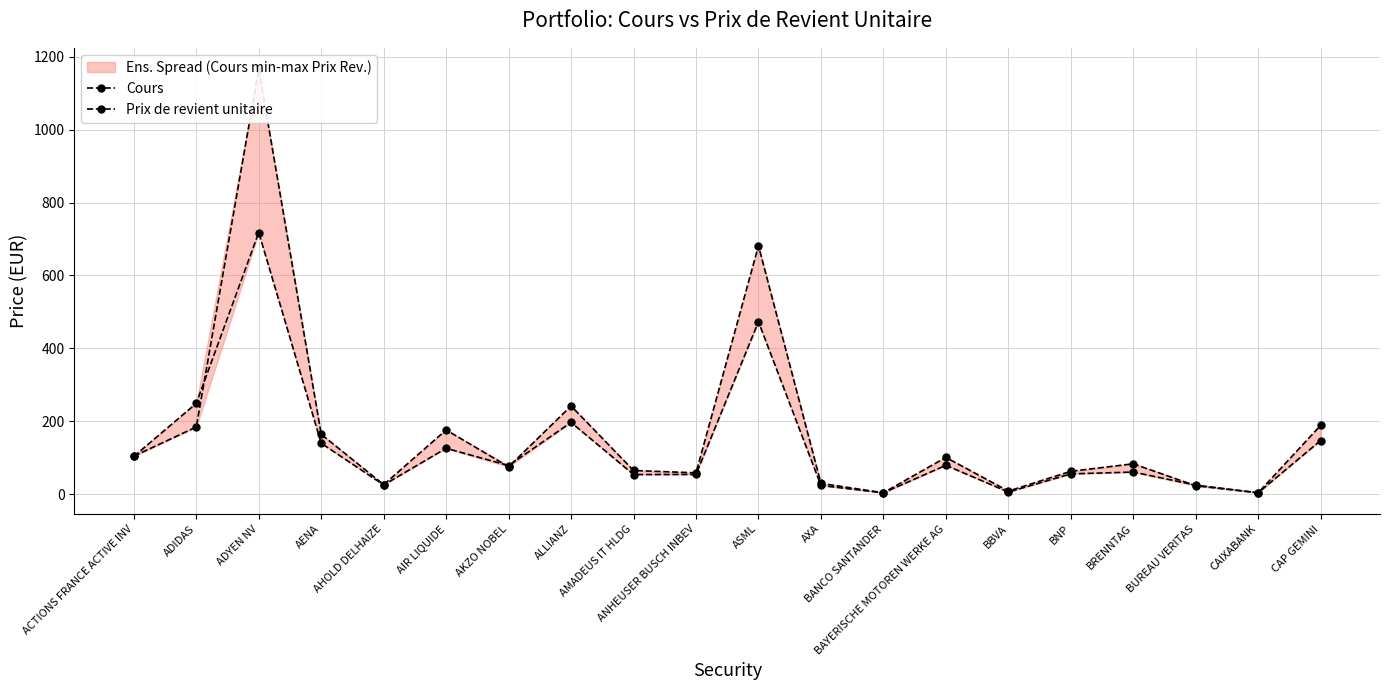

True or false: Prix de revient unitaire and Cours cross at least once.

True